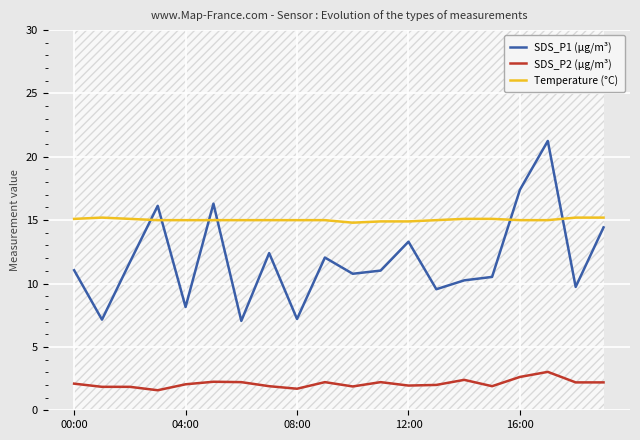

True or false: SDS_P2 (µg/m³) and Temperature (°C) cross at least once.

False